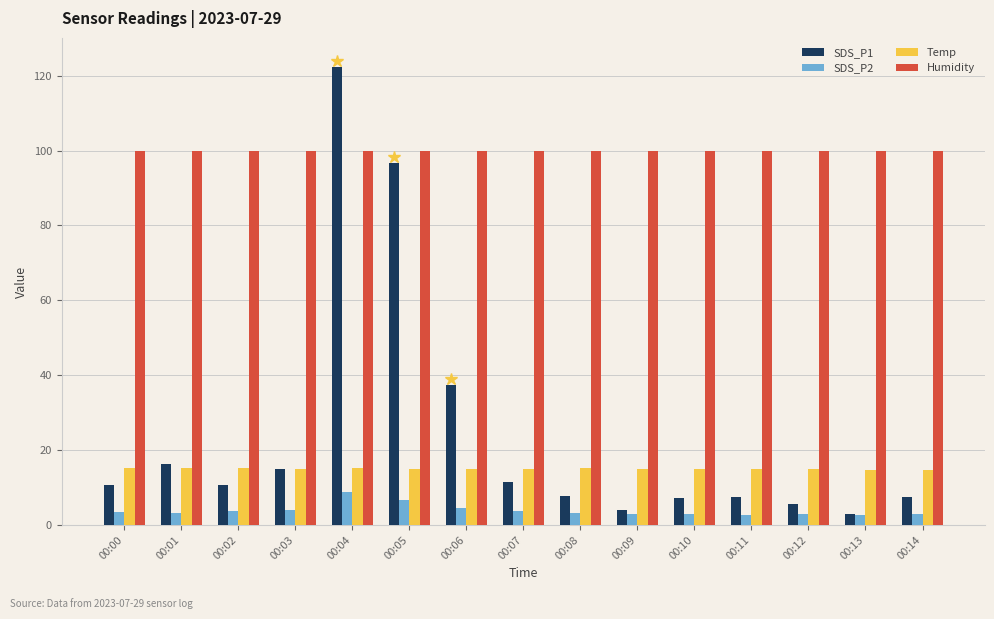

At 00:08, list the series in order from largest to smallest.

Humidity, Temp, SDS_P1, SDS_P2